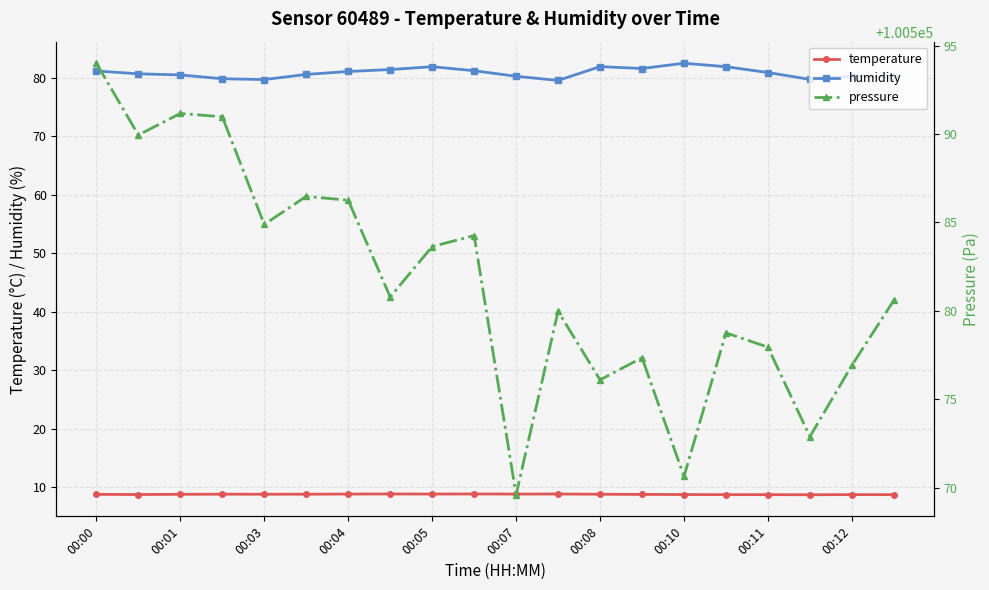

The pressure series shows 100572.9 at 17. True or false?

True